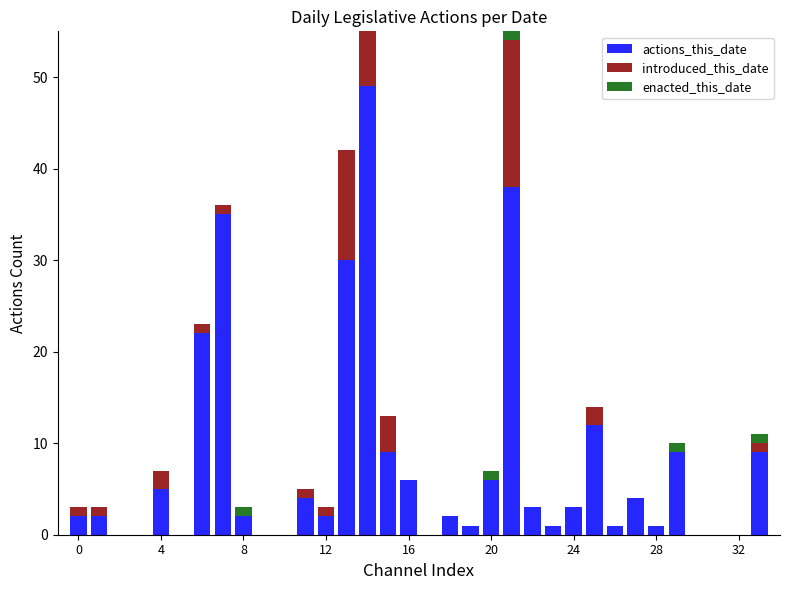

Reading left to right, list all the values displayed in this chart.

actions_this_date: 2	2	0	0	5	0	22	35	2	0	0	4	2	30	49	9	6	0	2	1	6	38	3	1	3	12	1	4	1	9	0	0	0	9
introduced_this_date: 1	1	0	0	2	0	1	1	0	0	0	1	1	12	20	4	0	0	0	0	0	16	0	0	0	2	0	0	0	0	0	0	0	1
enacted_this_date: 0	0	0	0	0	0	0	0	1	0	0	0	0	0	0	0	0	0	0	0	1	1	0	0	0	0	0	0	0	1	0	0	0	1